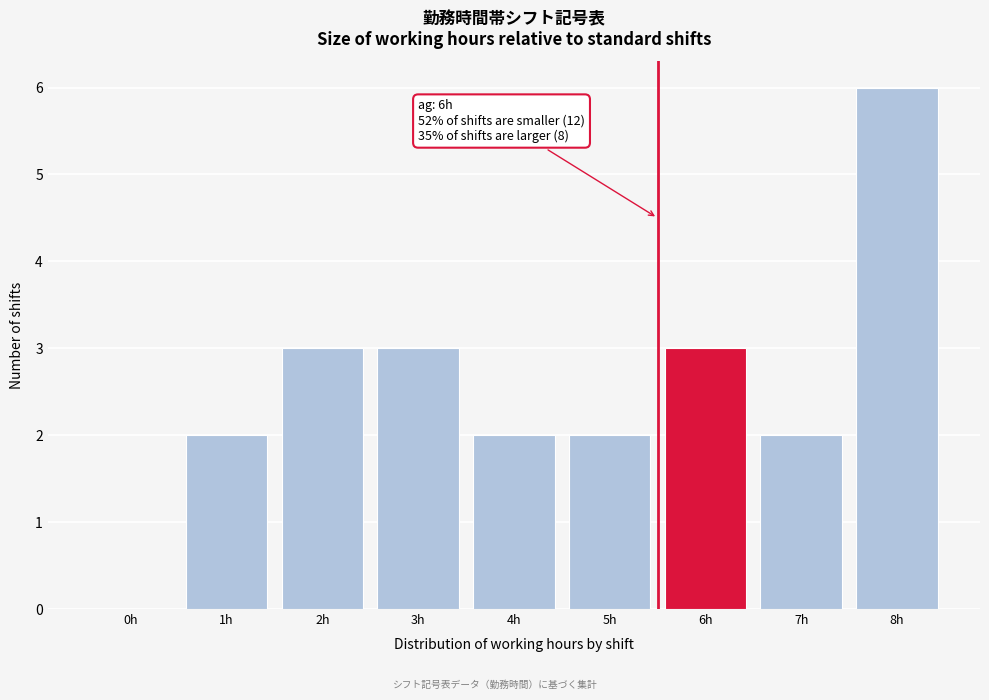

Reading right to left, list all the values displayed in this chart.

8h=6	7h=2	6h=3	5h=2	4h=2	3h=3	2h=3	1h=2	0h=0